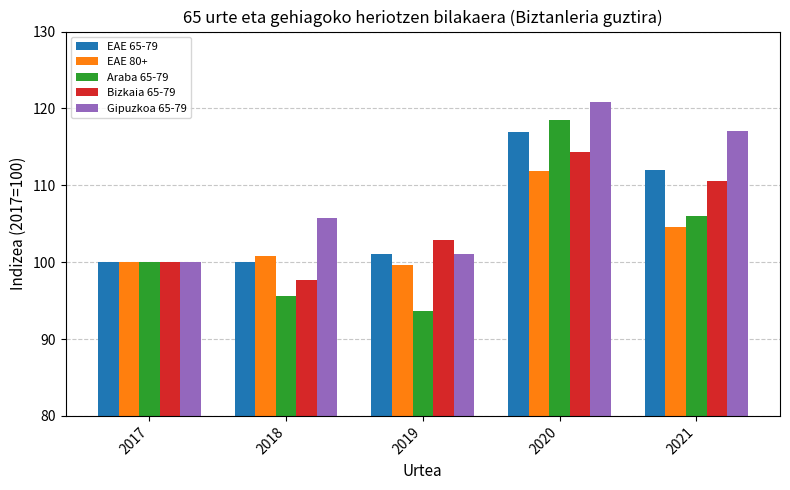

What is the maximum value shown in the chart?

120.9